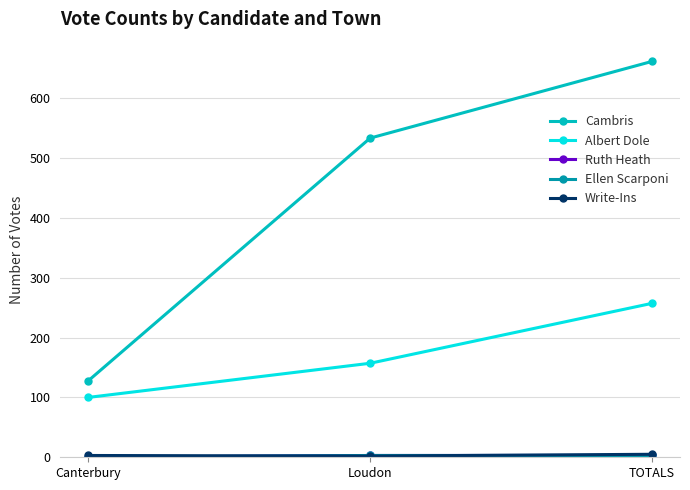

Is this an area chart (filled region under the line)?

No